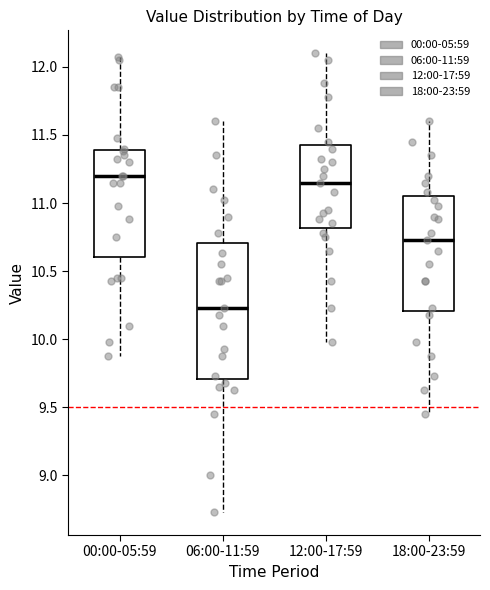

Reading left to right, read every box against the y-axis: the position of its median line, the range the box covers, and the ends of its whiskers. The values are not printed on the chart, so give them approximately, as read against the axis.

00:00-05:59: median 11.20, box 10.60 to 11.40, whiskers 9.90 to 12.05
06:00-11:59: median 10.25, box 9.70 to 10.70, whiskers 8.75 to 11.60
12:00-17:59: median 11.15, box 10.80 to 11.45, whiskers 10.00 to 12.10
18:00-23:59: median 10.75, box 10.20 to 11.05, whiskers 9.45 to 11.60